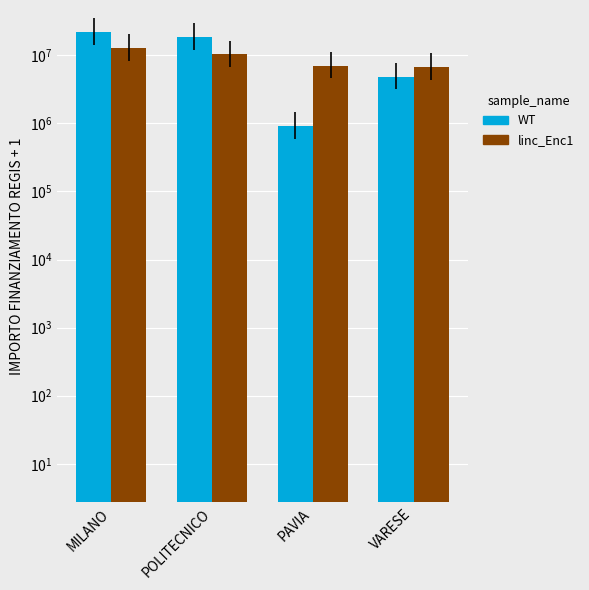

Which series has the largest range (max minus min)?

WT